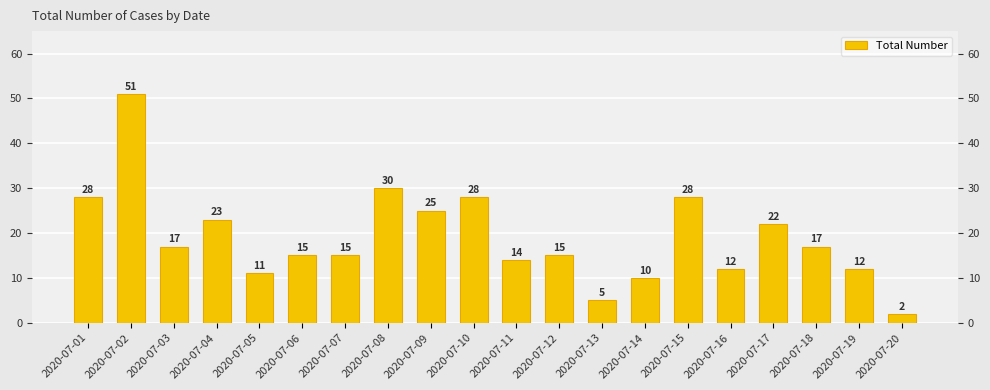

Reading right to left, transcribe all the data shown in this chart.

2	12	17	22	12	28	10	5	15	14	28	25	30	15	15	11	23	17	51	28